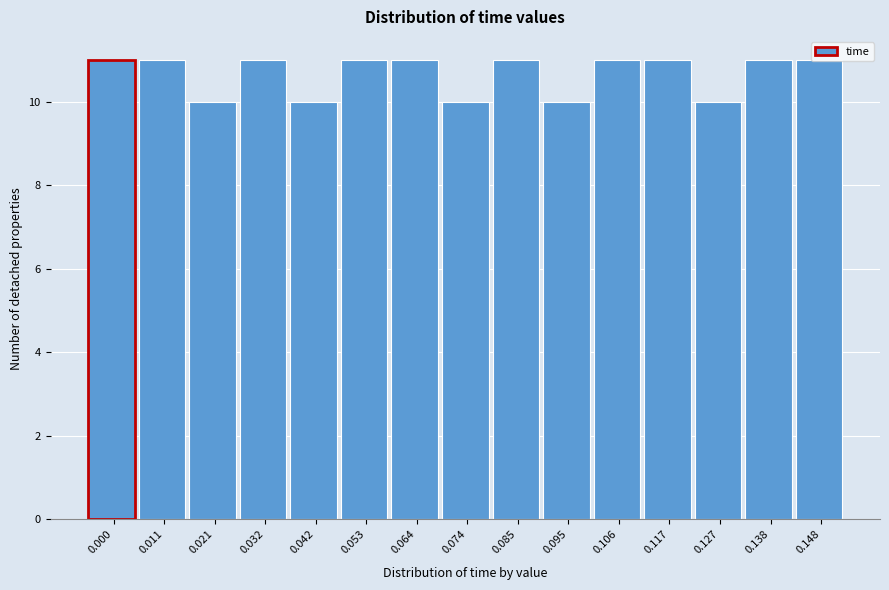

What is the smallest value displayed?

10